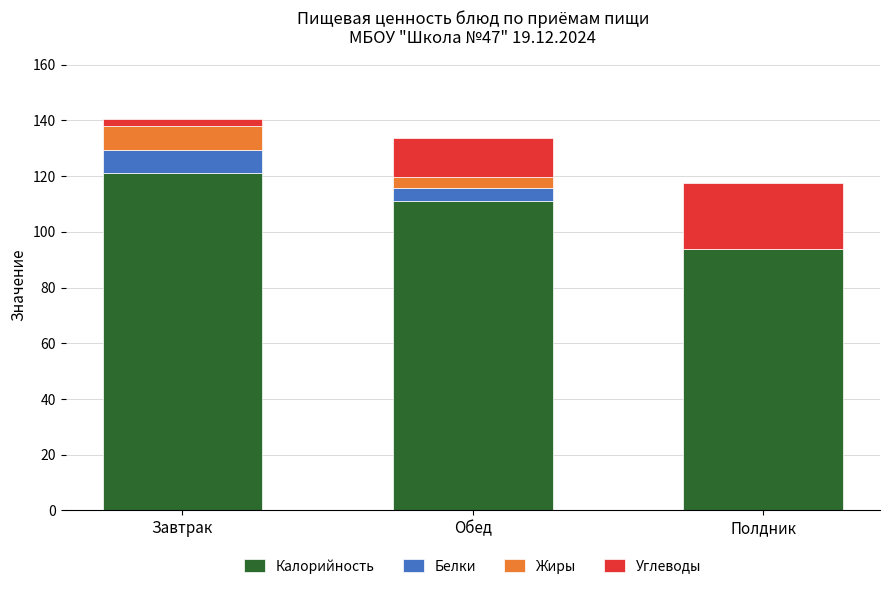

Reading left to right, list the values for the Калорийность series.

Завтрак=121.0	Обед=111.0	Полдник=94.0